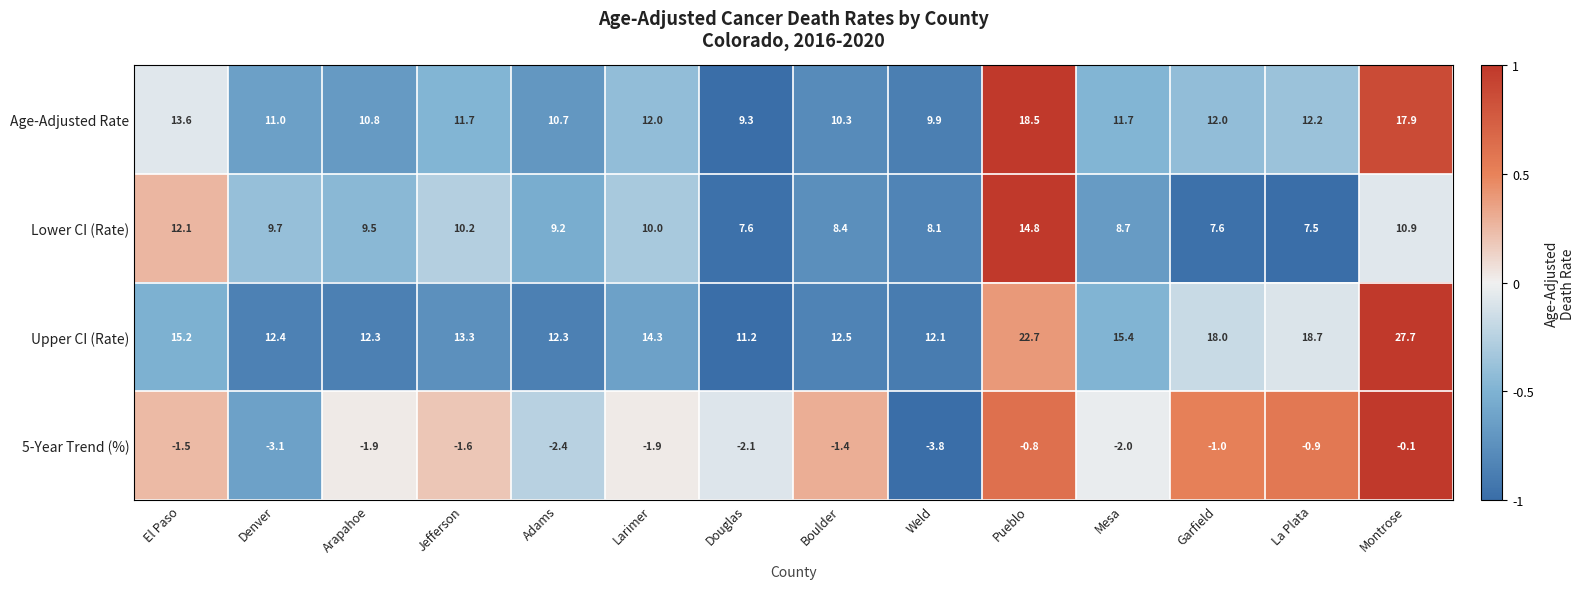

Is it true that Lower CI (Rate) equals 16.2 at El Paso?

False